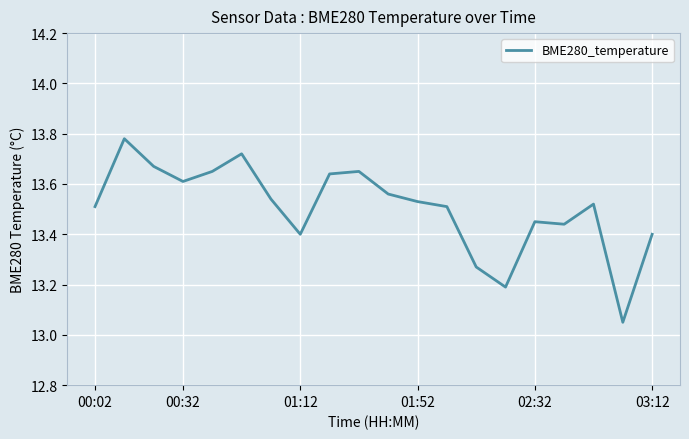

Does the chart display data point markers on the line(s)?

No